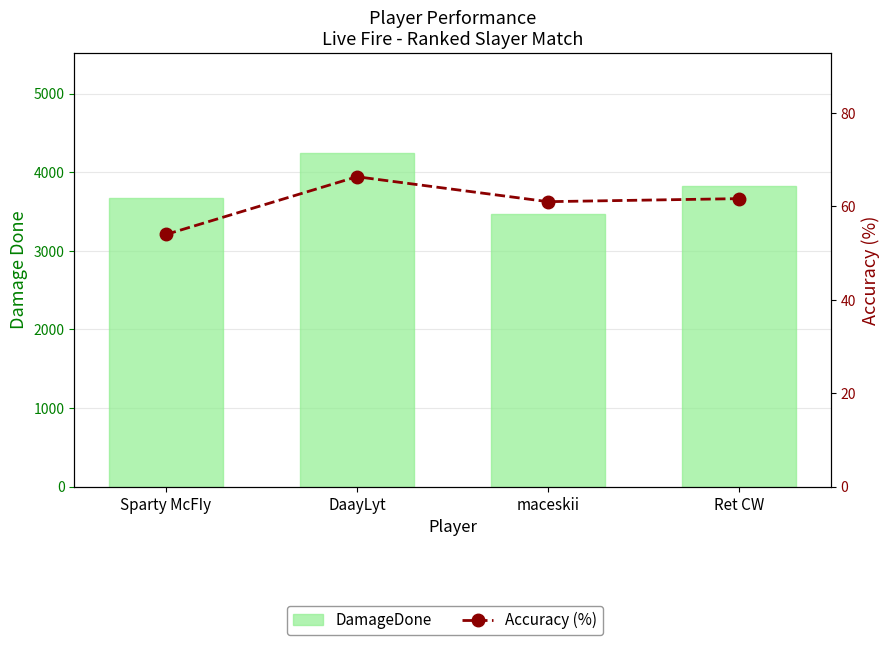

At which category is the sum across all series the highest?

DaayLyt